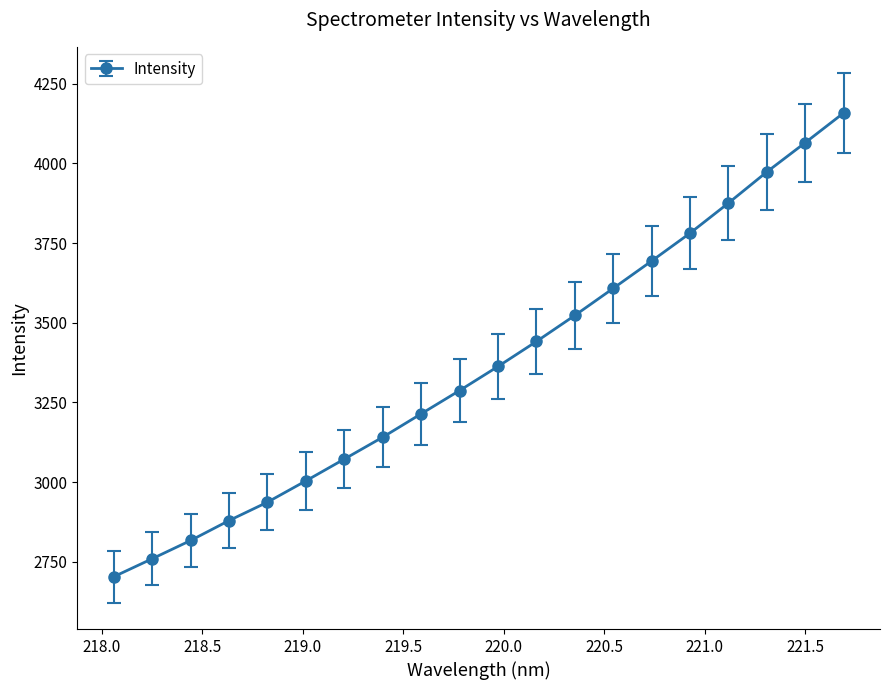

Count the number of categories in the chart.

20